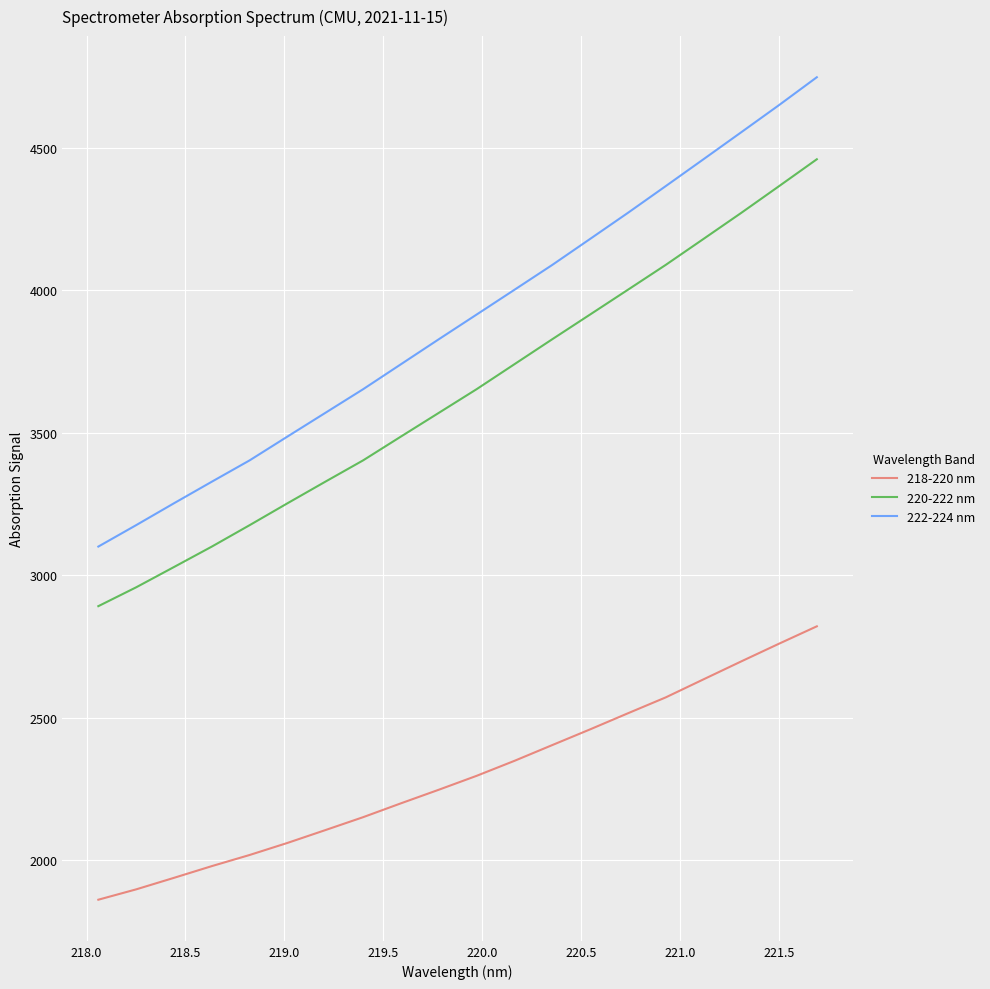

Which series has the largest total across all categories?

222-224 nm